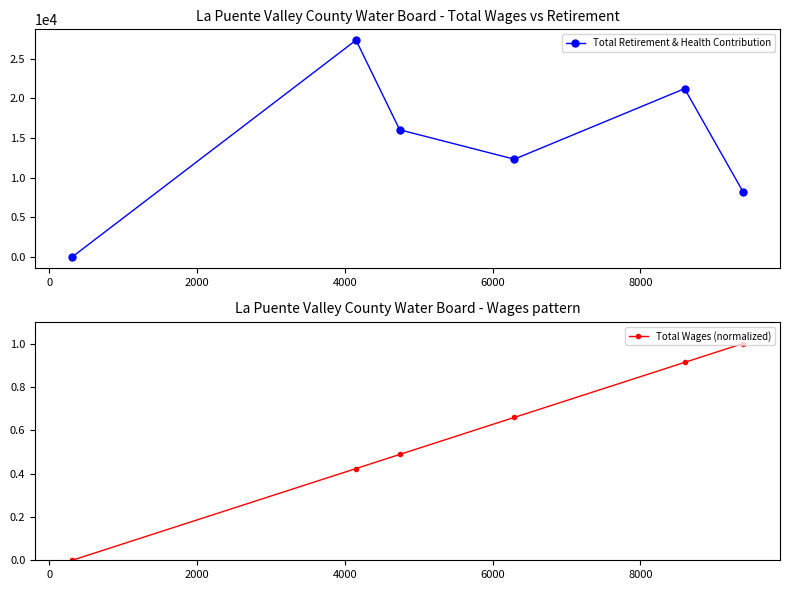

How many data points in Total Retirement & Health Contribution are less than 16025?

3